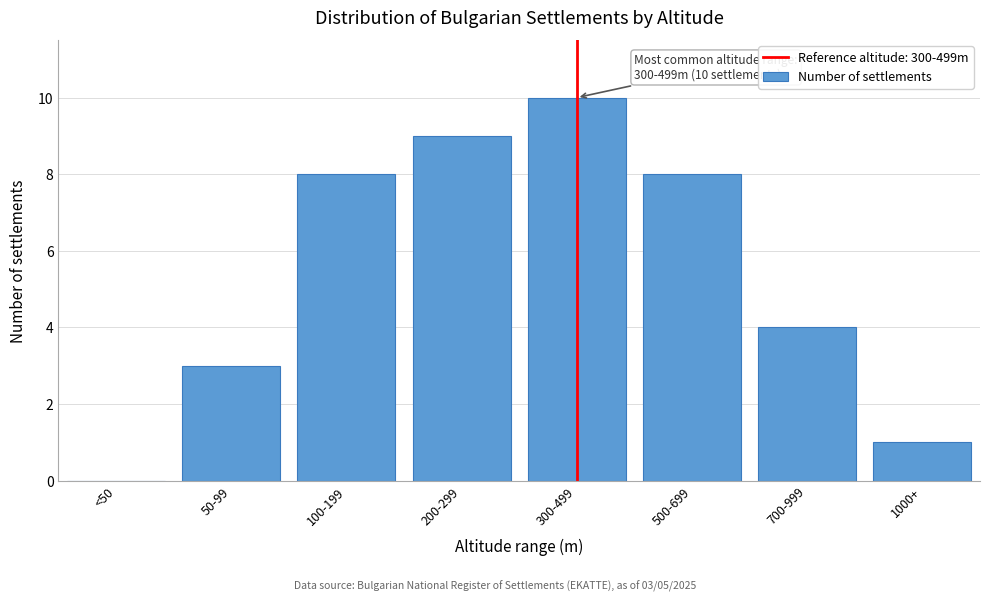

Reading left to right, extract all data points from this chart.

<50=0	50-99=3	100-199=8	200-299=9	300-499=10	500-699=8	700-999=4	1000+=1